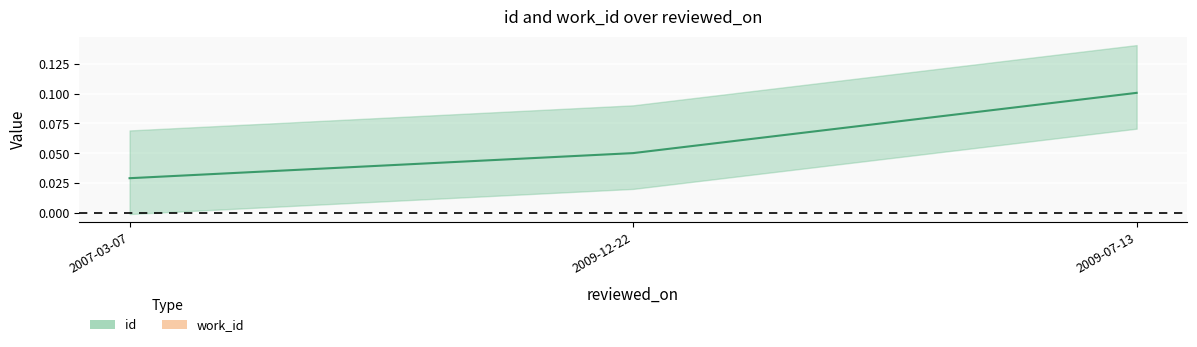

Which category has the highest value in the work_id series?

2007-03-07